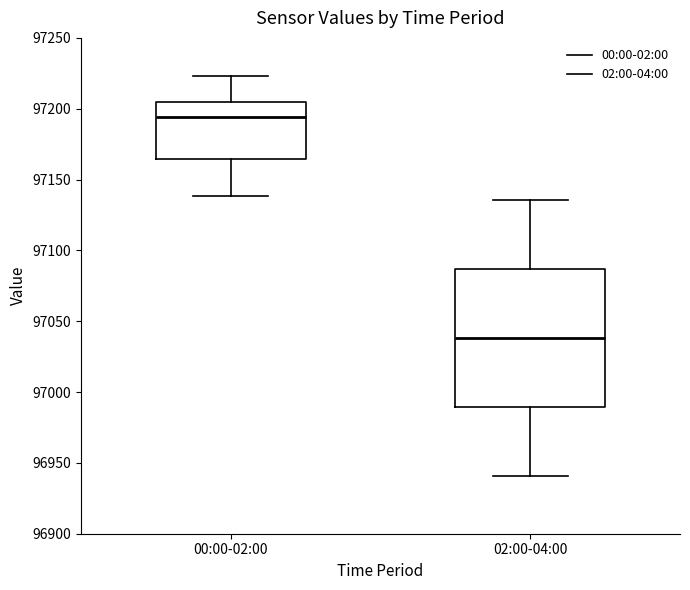

Where is the lower edge of the box for 00:00-02:00 on the y-axis? The values are not printed on the chart, so give them approximately, as read against the axis.

97165